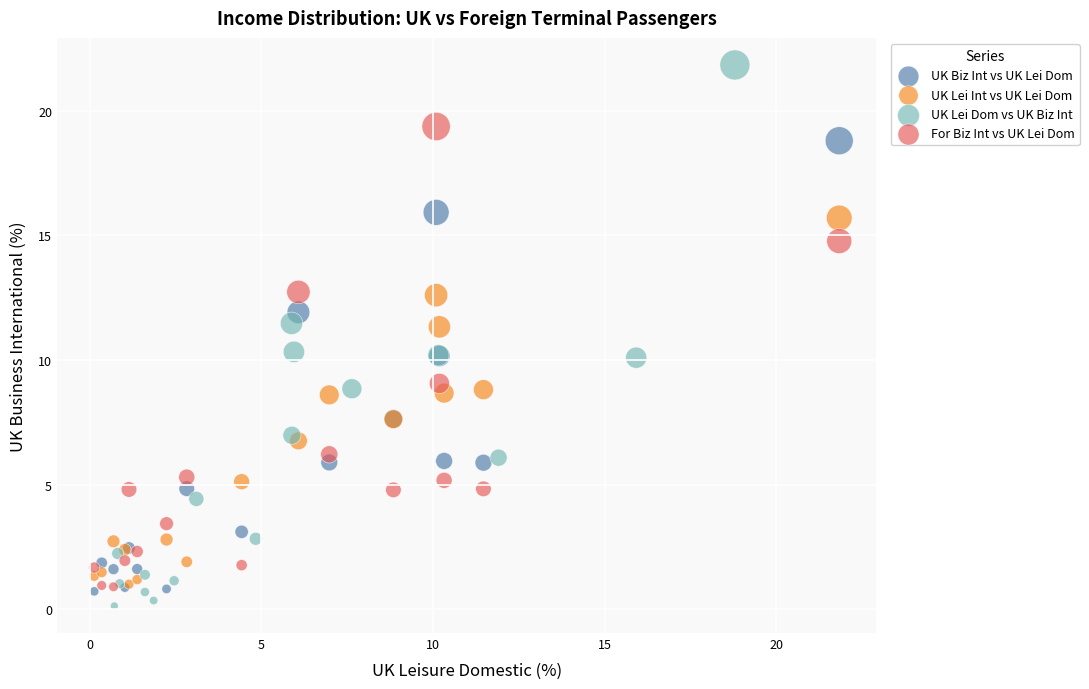

Which series reaches the maximum Y coordinate?

UK Lei Dom vs UK Biz Int